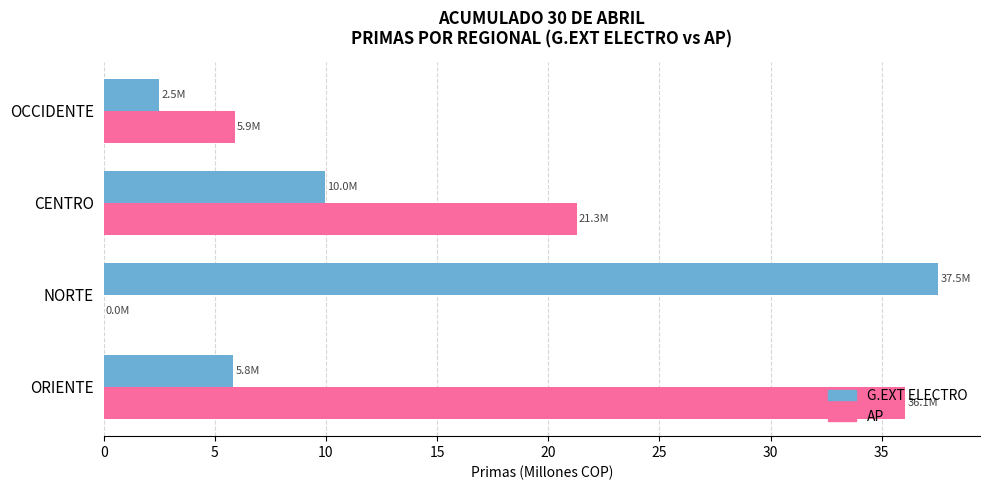

Between CENTRO and OCCIDENTE, which series saw the biggest shift?

AP